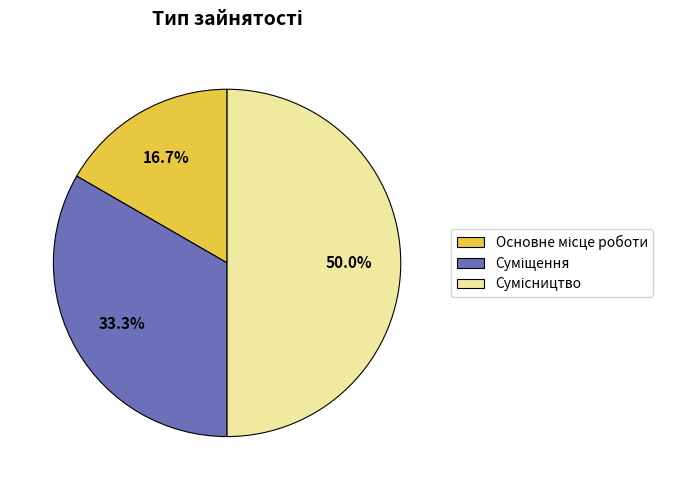

Which slice is the largest?

Сумісництво